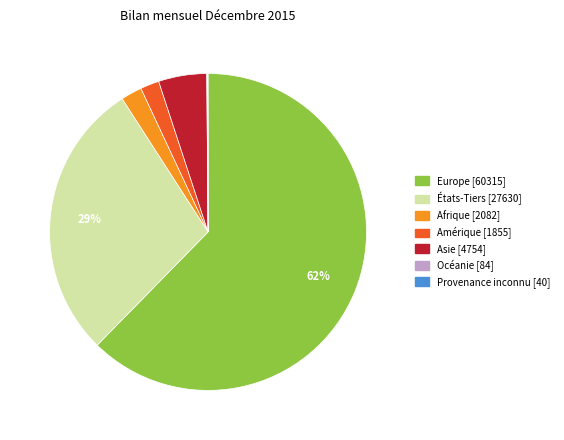

Which slice is the largest?

Europe